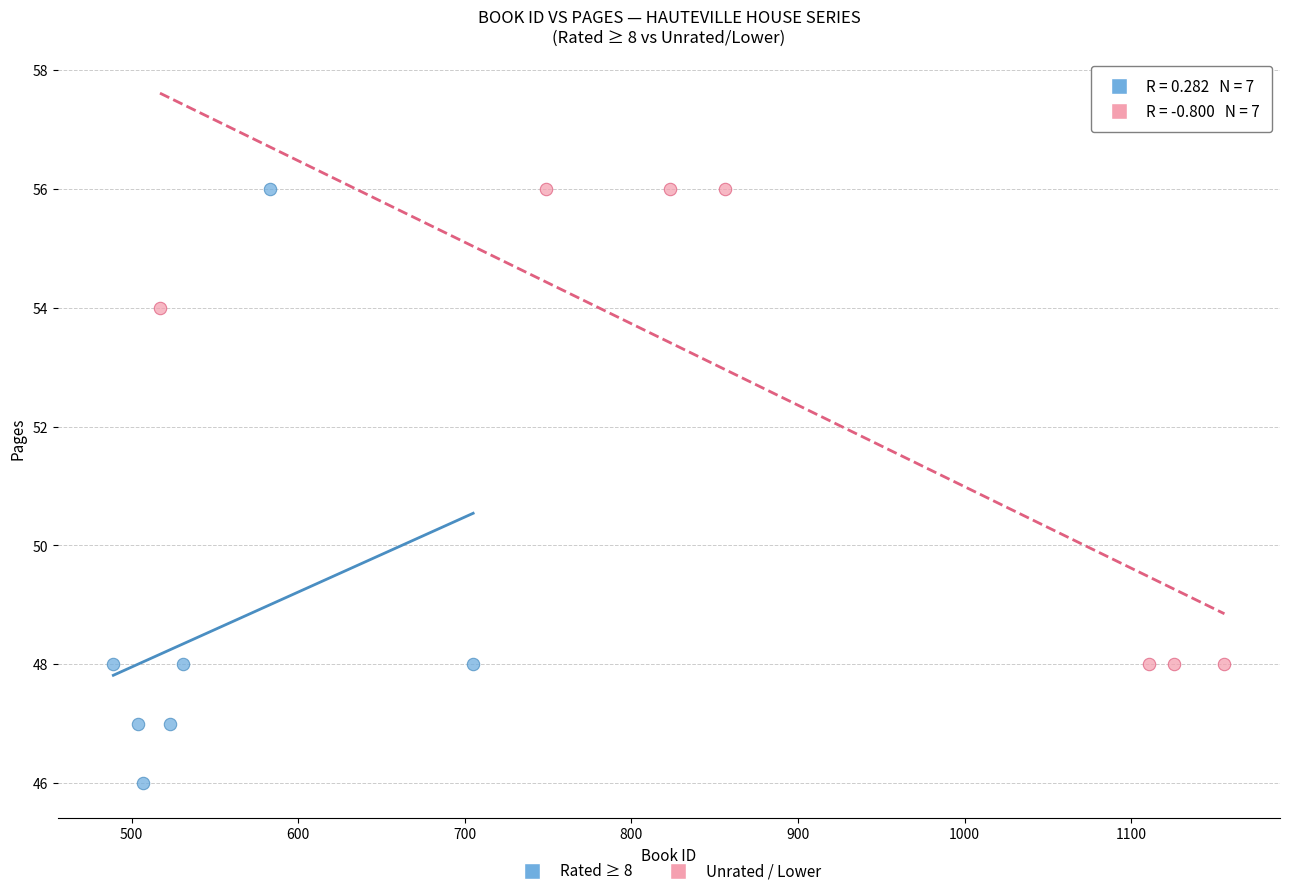

Which series has the largest Y range (max minus min)?

Rated ≥ 8